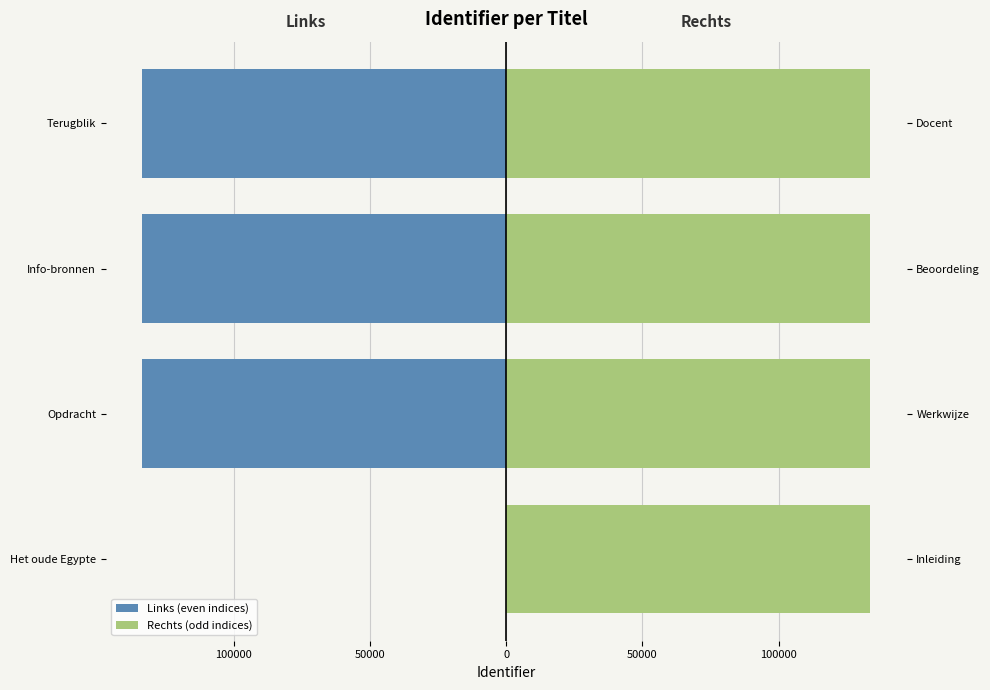

What is the difference between the highest and lowest values at Info-bronnen?

267159